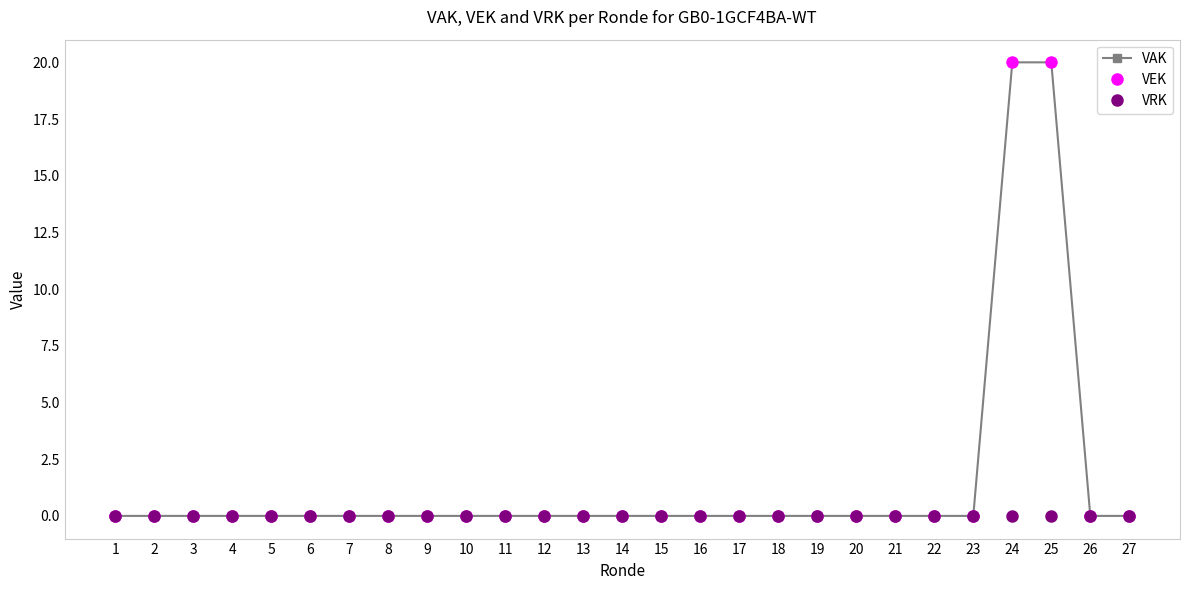

True or false: VAK has more than 1 points higher than both neighbors.

False